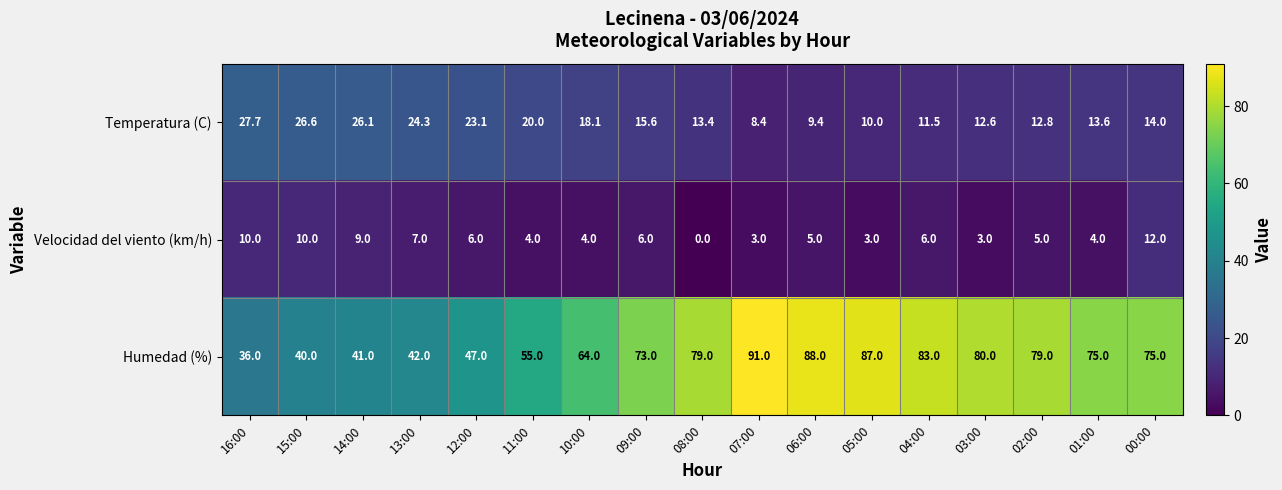

At which label is Temperatura (C) closest to 18?

10:00